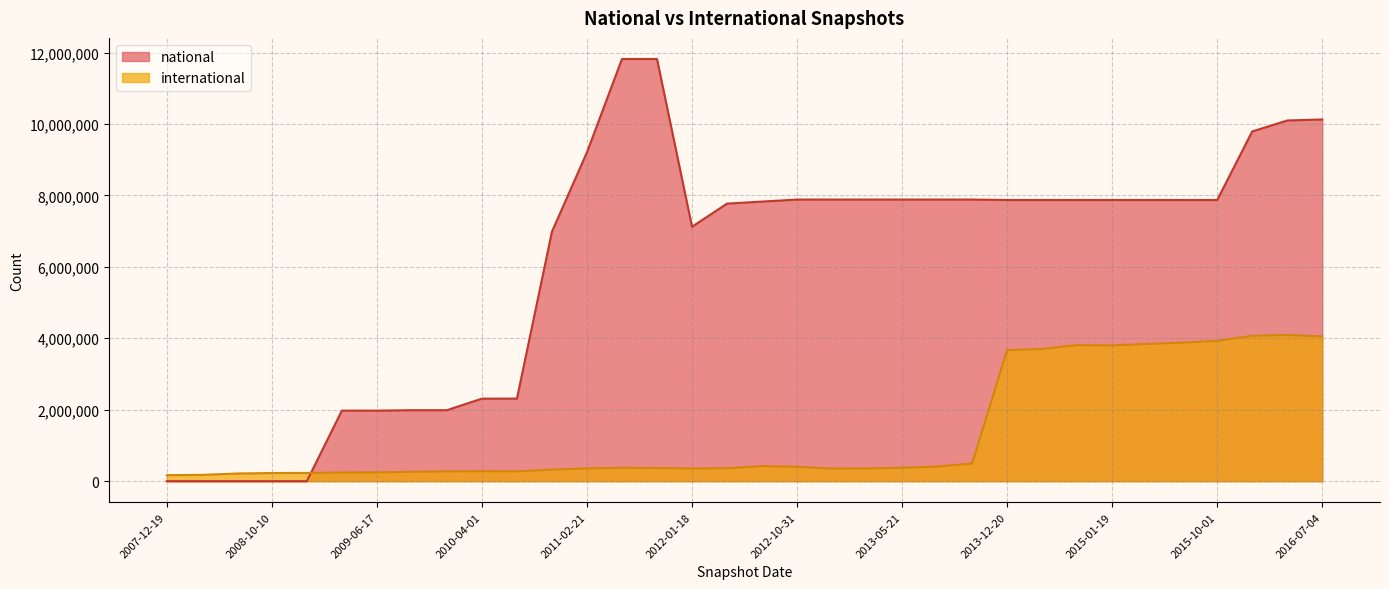

What is the difference between the maximum and minimum values in the national series?

11820503